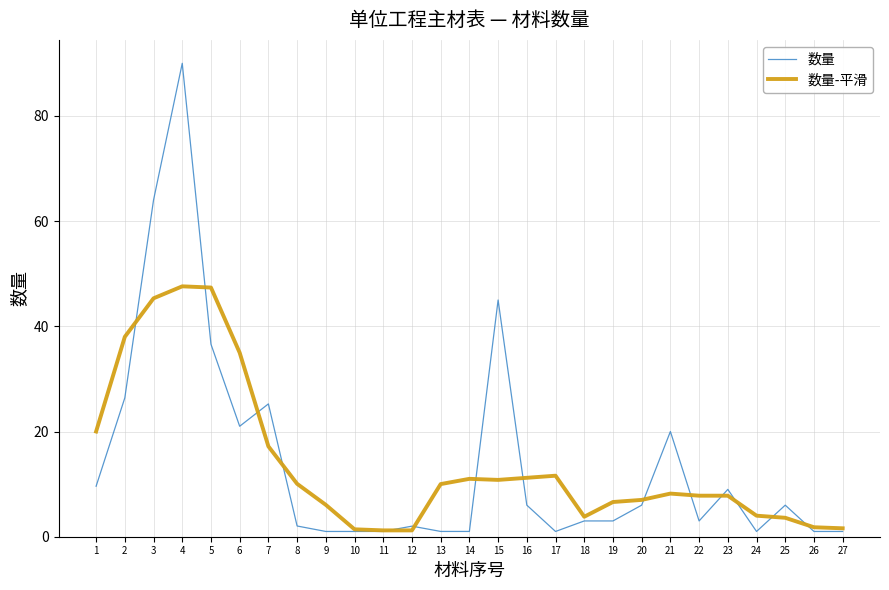

True or false: 数量 and 数量-平滑 intersect in this chart.

True